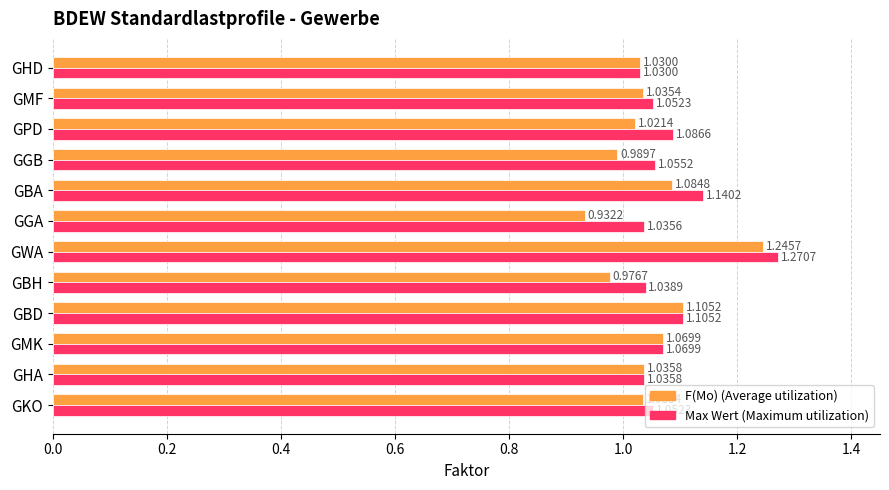

How many series are shown in this chart?

2